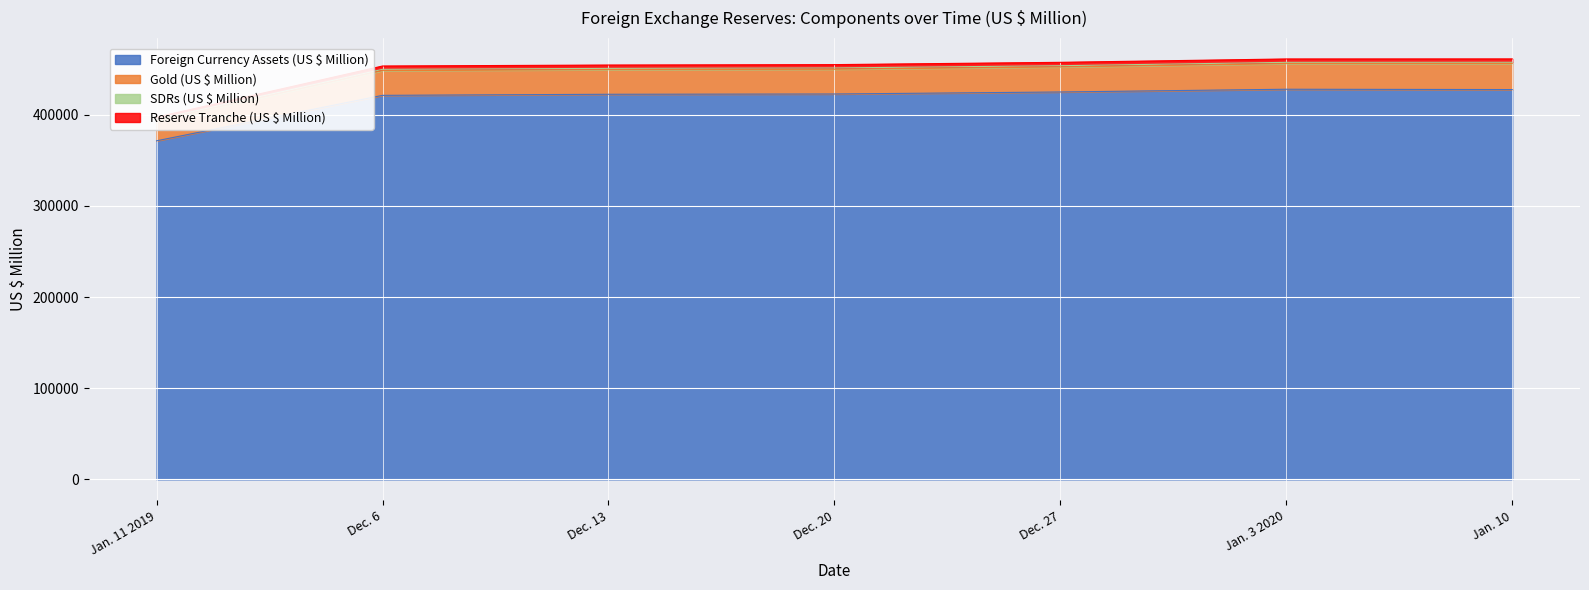

The value of Foreign Currency Assets (US $ Million) at Dec. 13 is 422422. True or false?

True